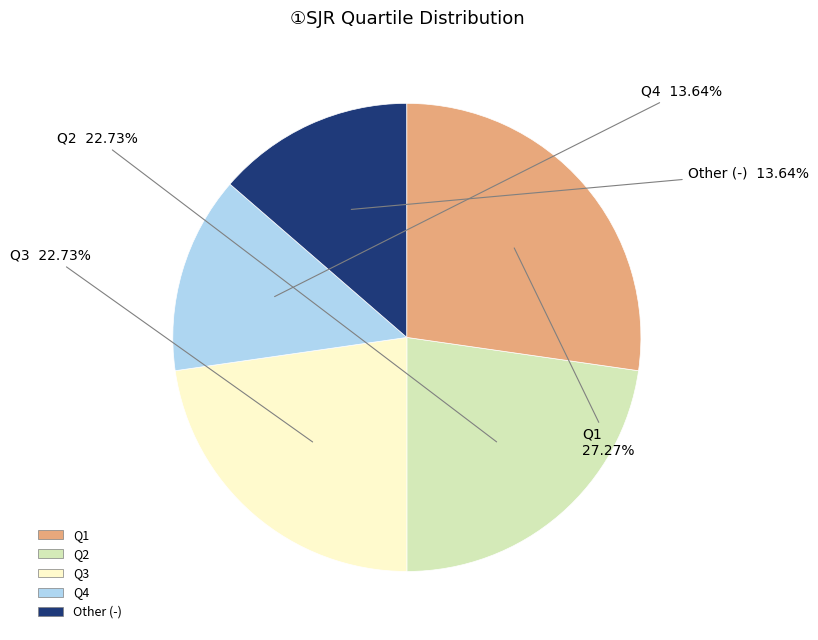

How many slices are in this pie chart?

5